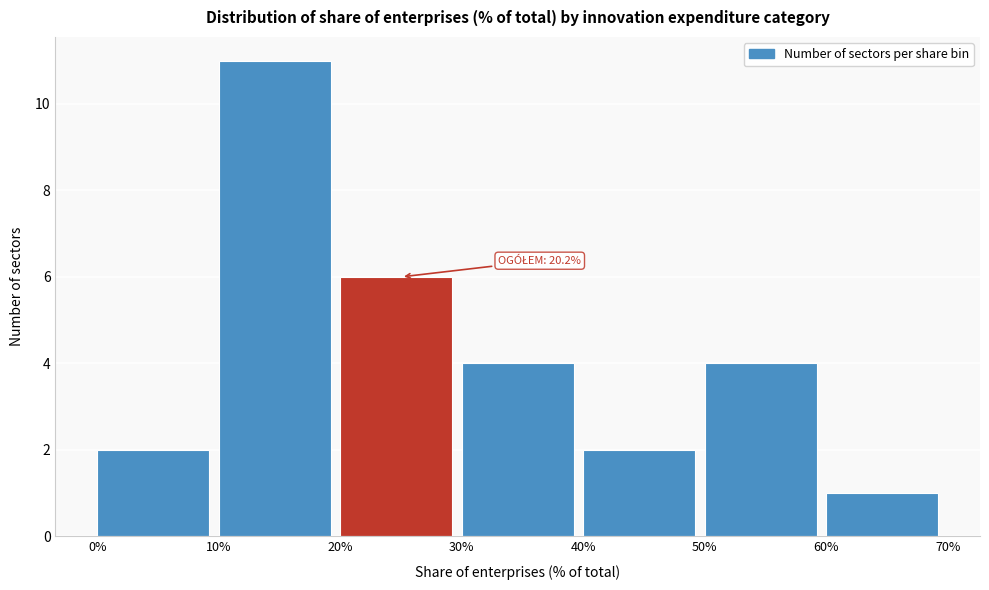

Over which range of the x-axis is the bar tallest?

10% to 20%